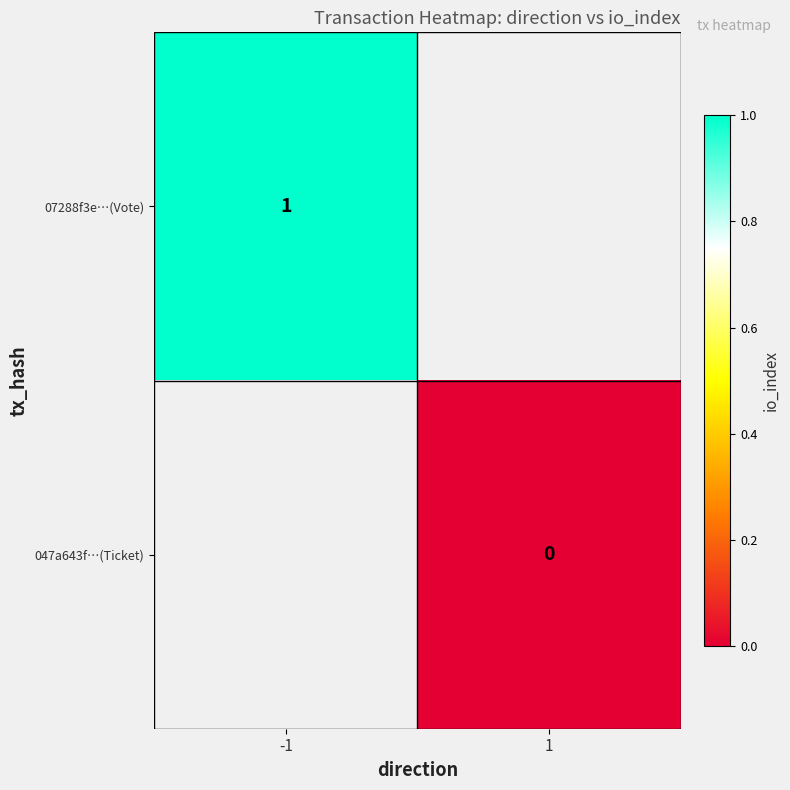

The value of 07288f3e…(Vote) at -1 is 1.0. True or false?

True